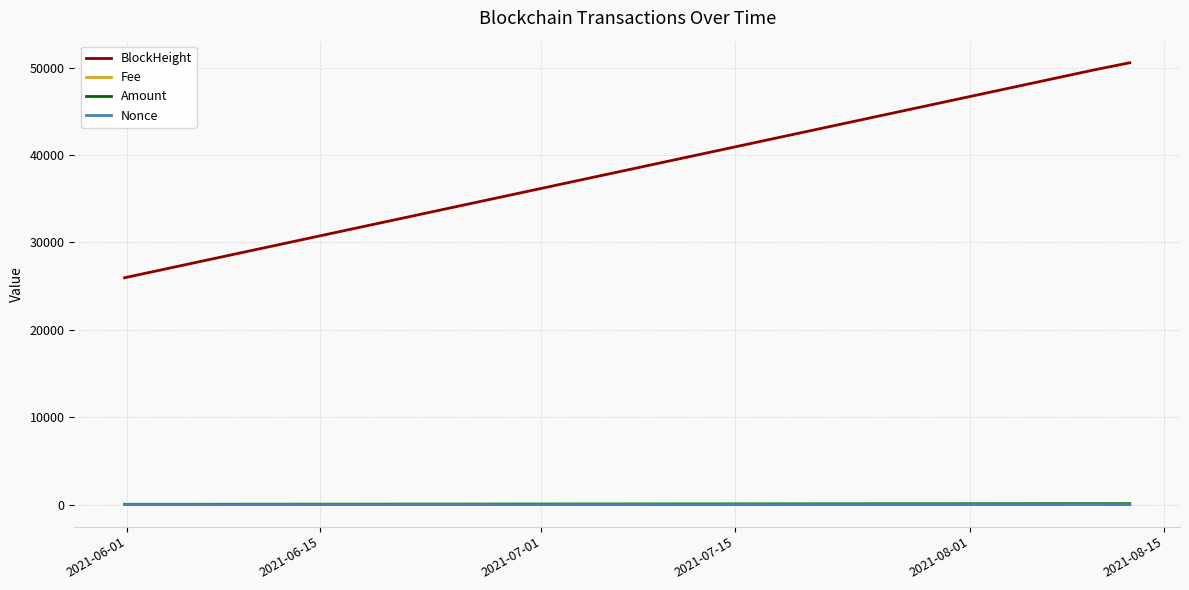

What is the lowest value of the BlockHeight series?

25948.0